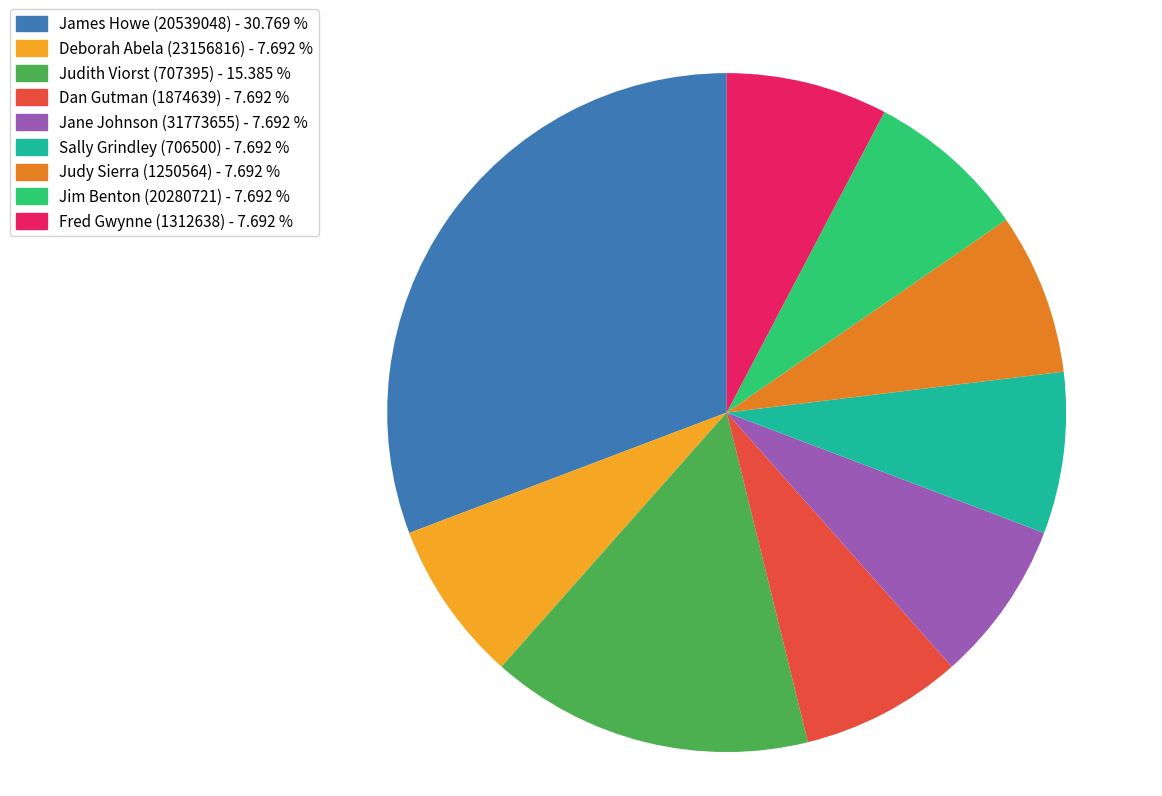

How many segments does this pie chart have?

9